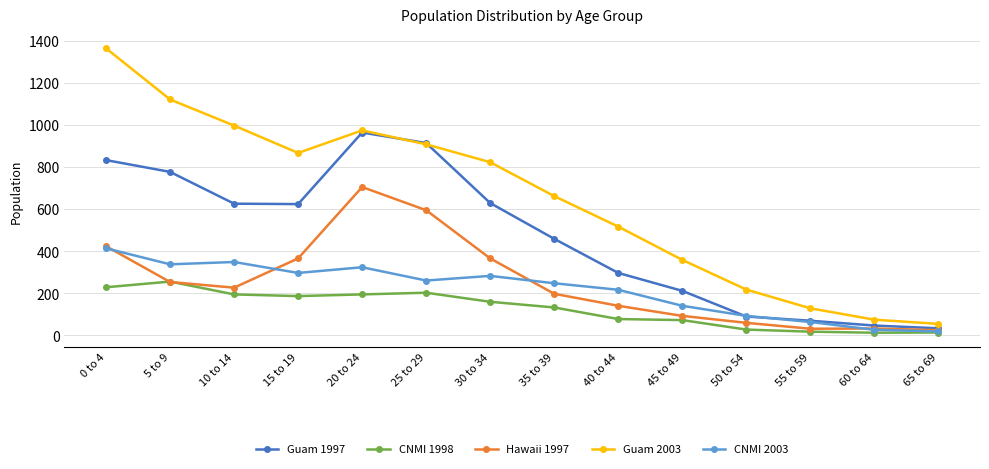

What is the greatest value displayed?

1364